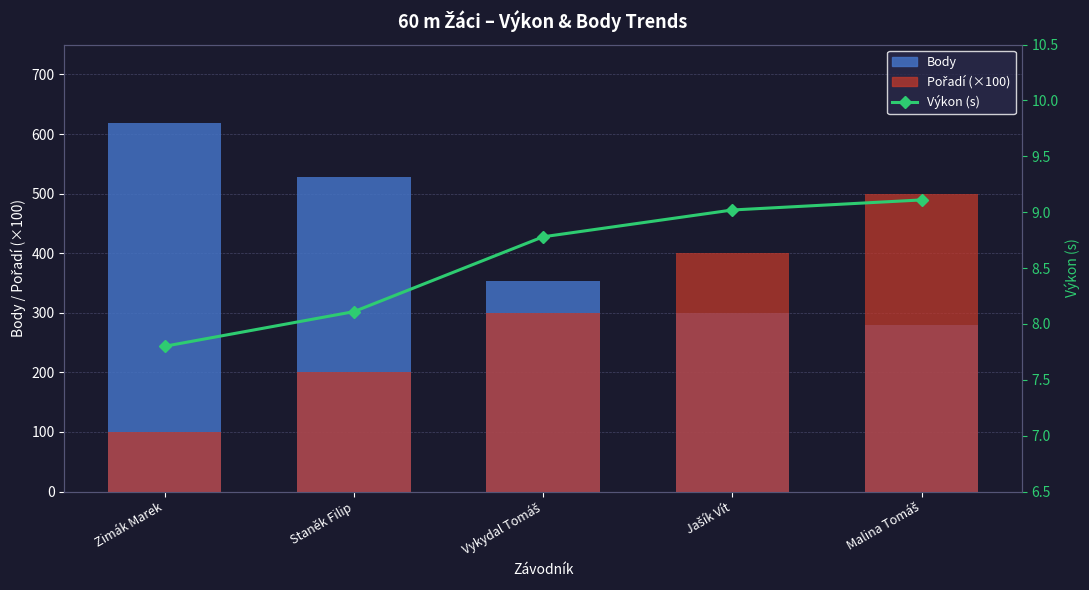

What is the label of the 4th bar from the left?

Jašík Vít